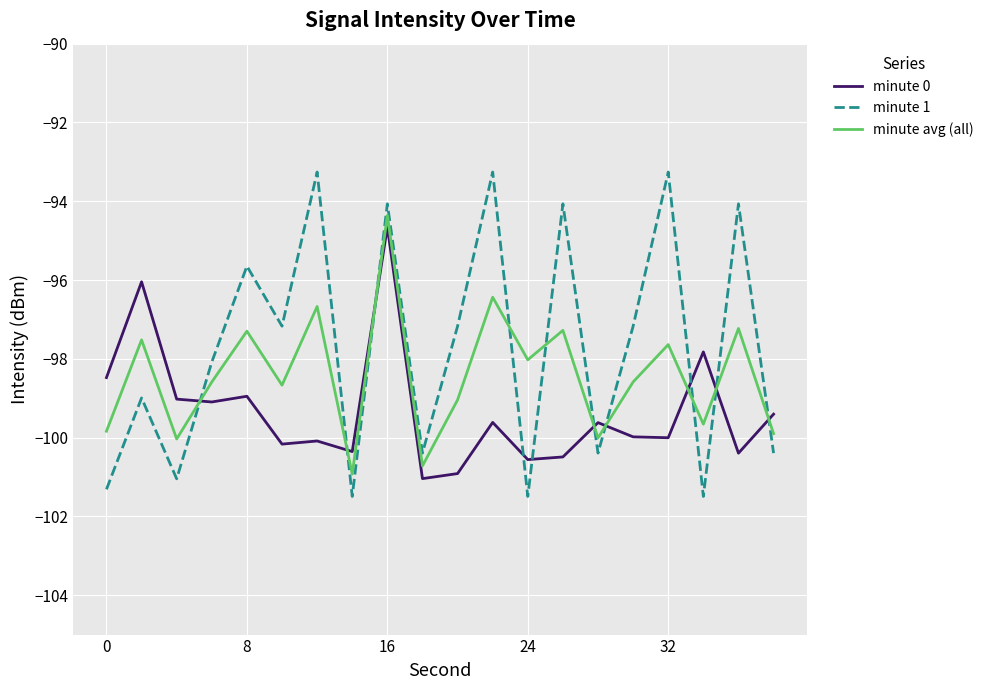

List the series in order of their overall mean, lowest first.

minute 0, minute avg (all), minute 1